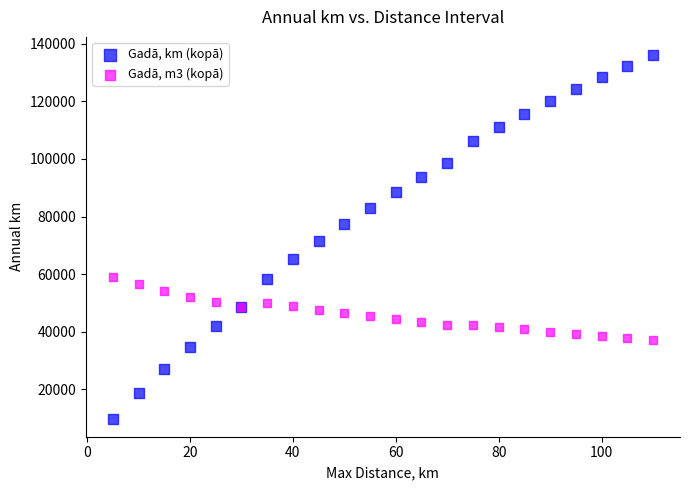

Which series contains the highest Y value?

Gadā, km (kopā)